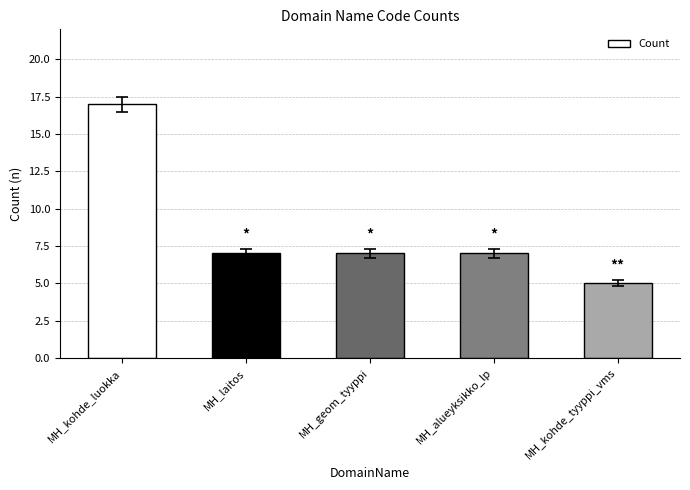

What is the difference between the values at MH_kohde_tyyppi_vms and MH_laitos?

2